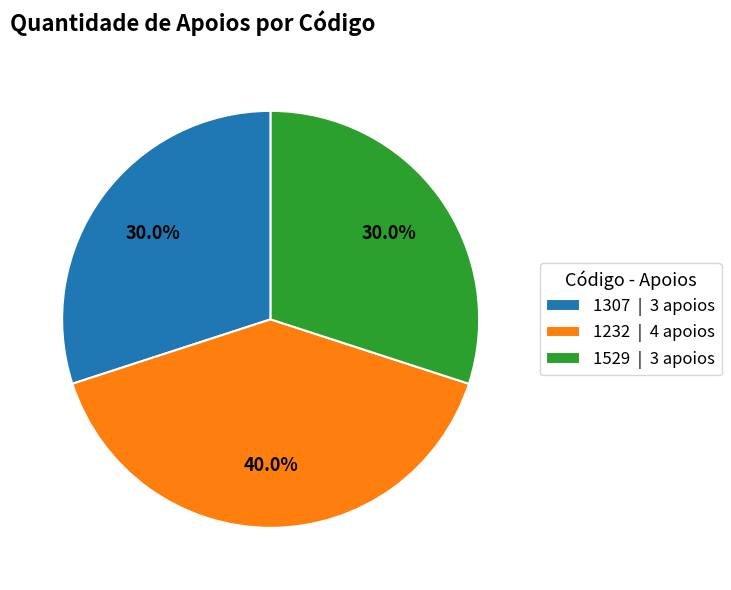

What percentage is NOT represented by 1529 | 3 apoios?

70.0%